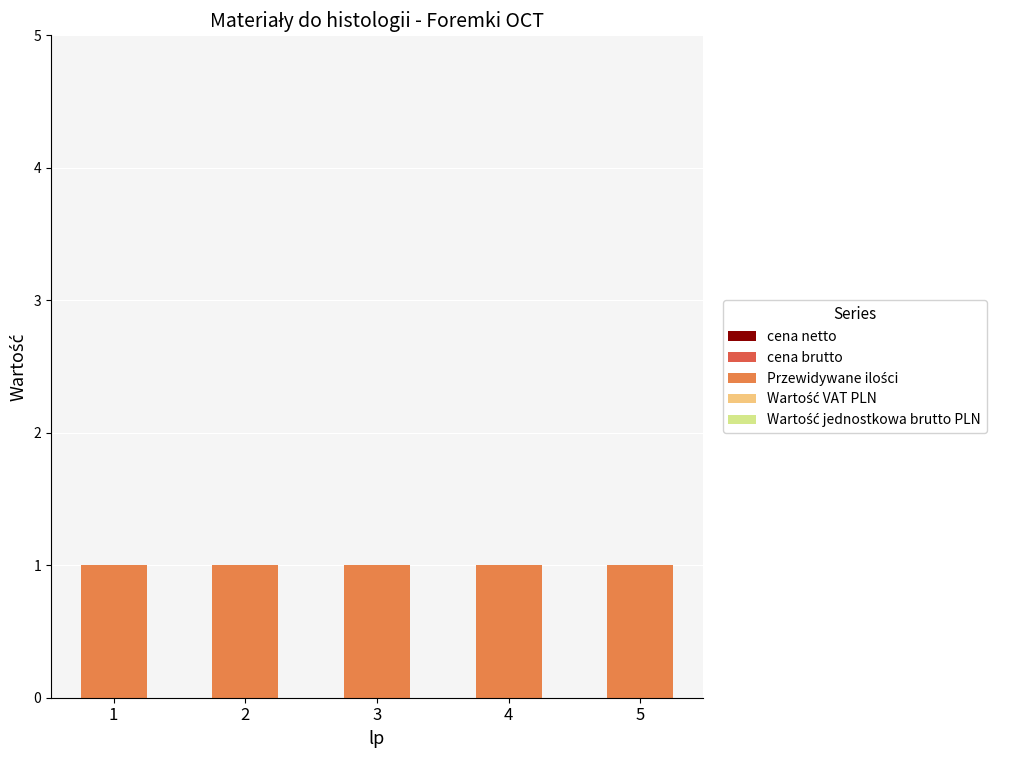

At how many categories does at least one series exceed 0?

5